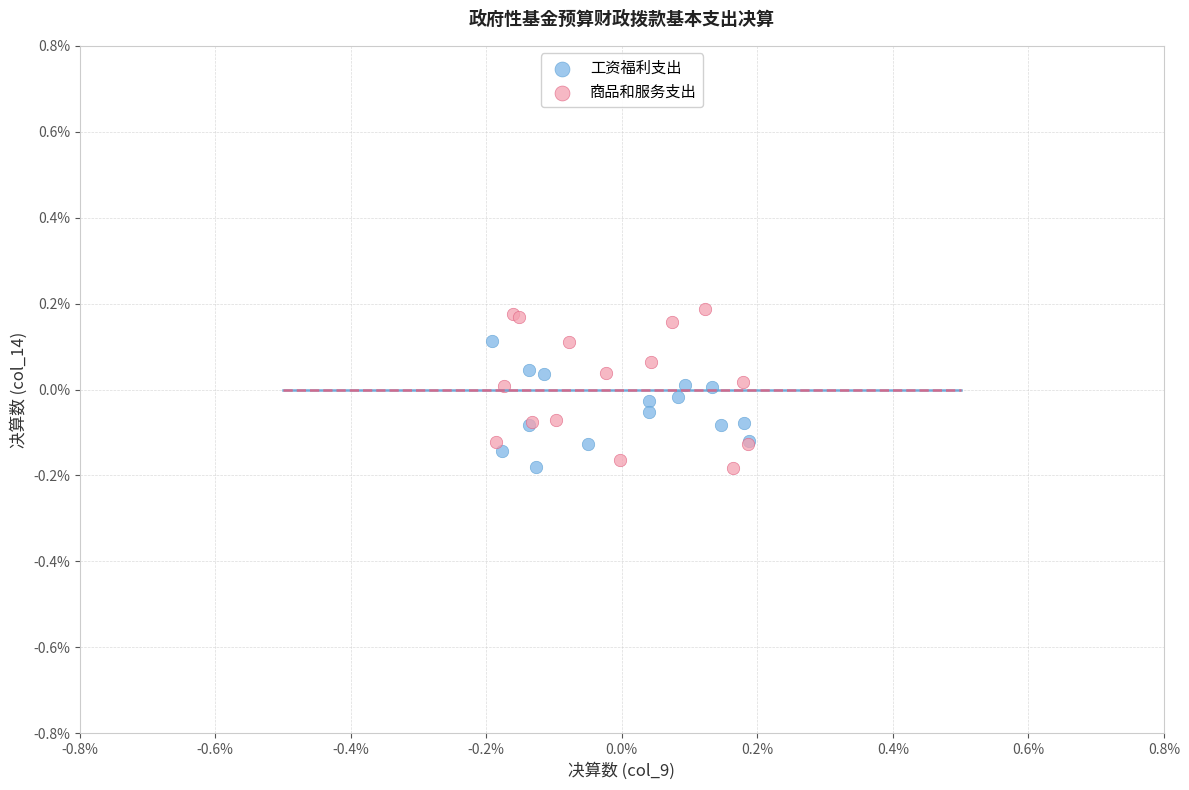

What are all the series names shown in the legend?

工资福利支出, 商品和服务支出